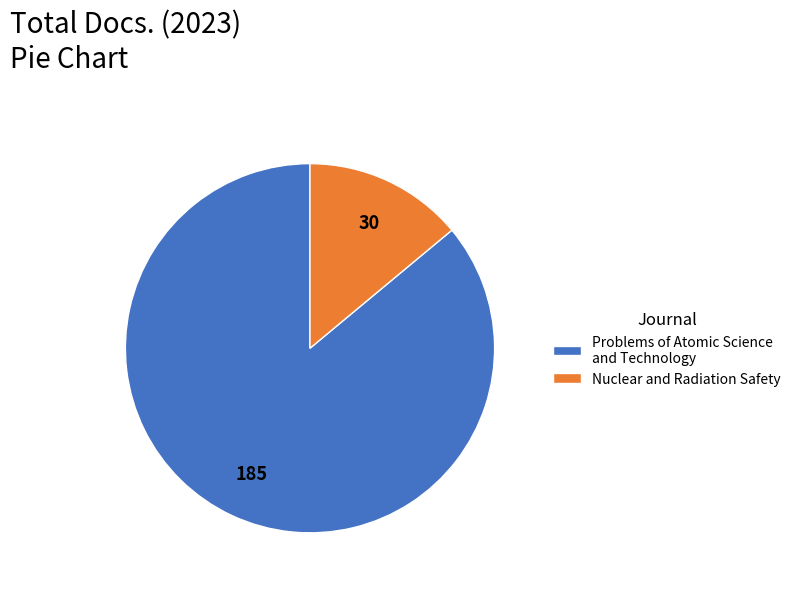

Does Problems of Atomic Science and Technology account for over 50% of the chart?

Yes